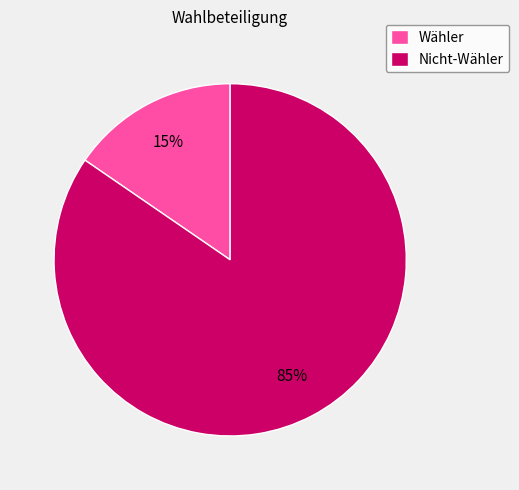

Count the number of slices in the pie.

2